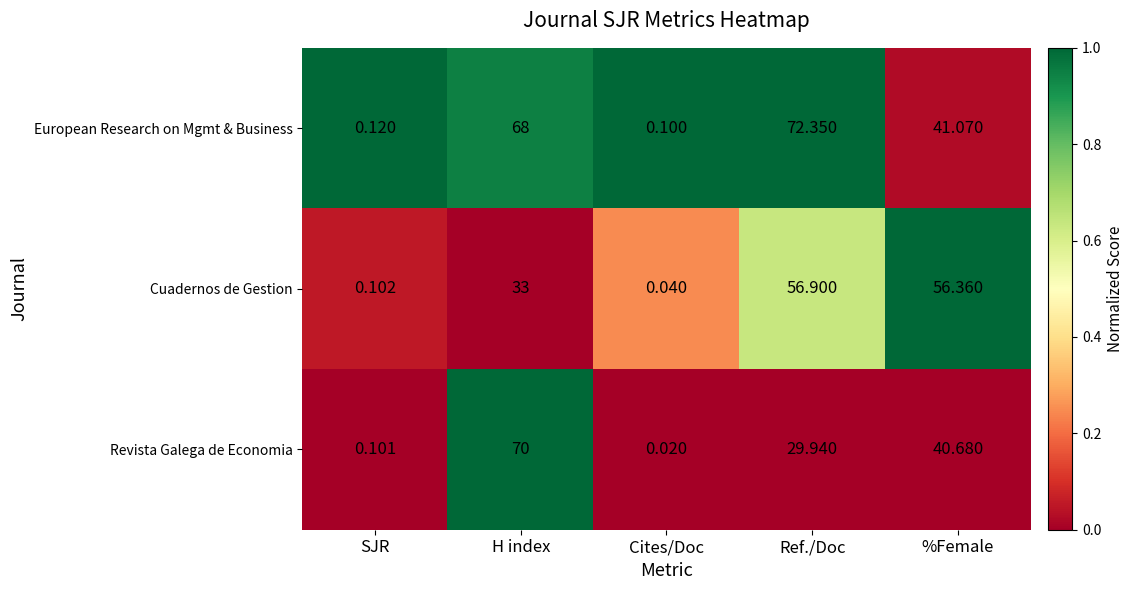

At which label is European Research on Mgmt & Business closest to 36?

%Female